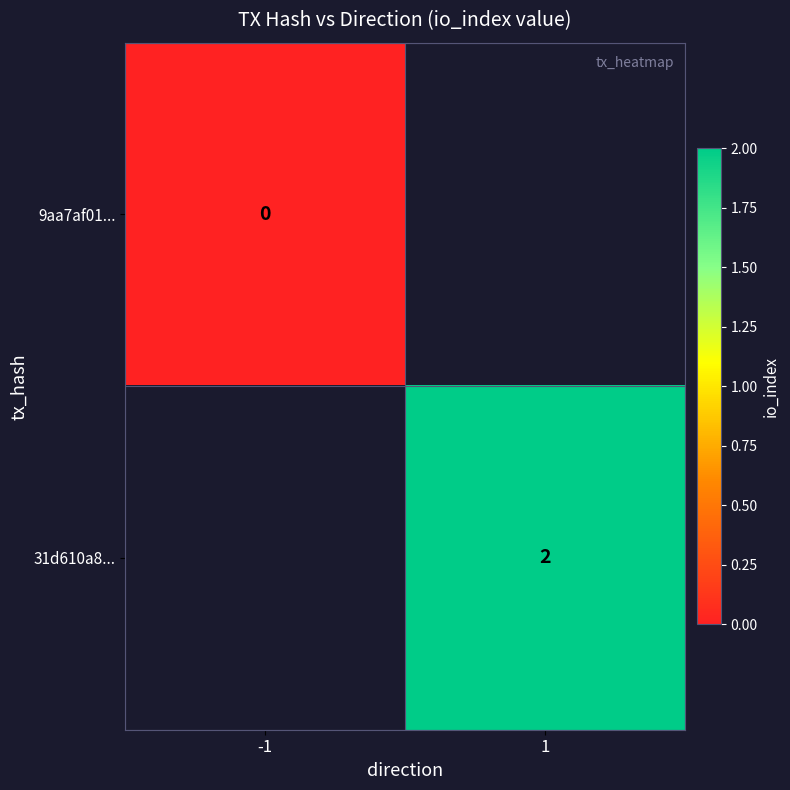

Count the number of data series in this chart.

2